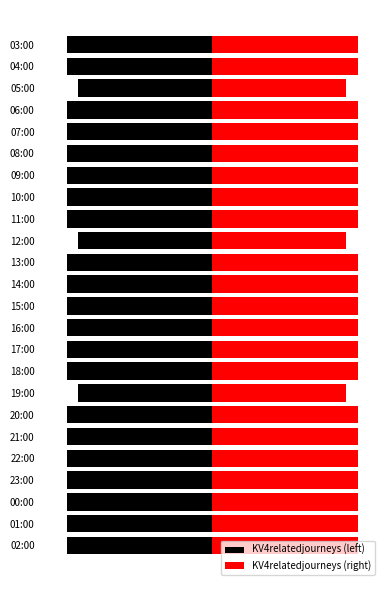

What is the difference between the highest and lowest values at 20:00?

26